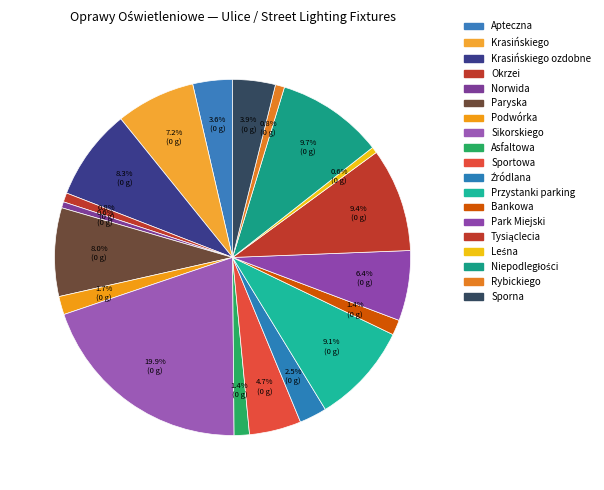

To the nearest percent, what is the difference between the largest and smallest slice percentages?

19%